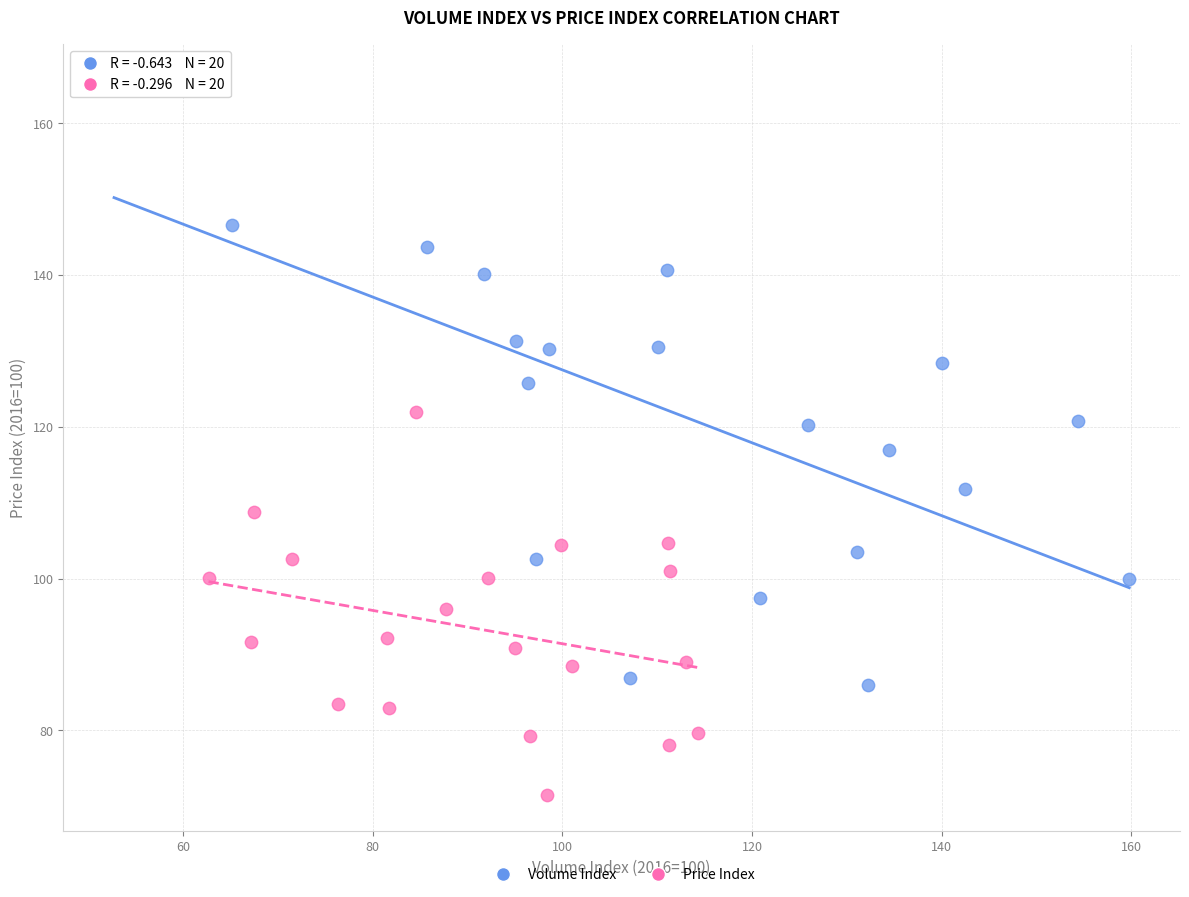

Which series reaches the maximum Y coordinate?

Volume Index